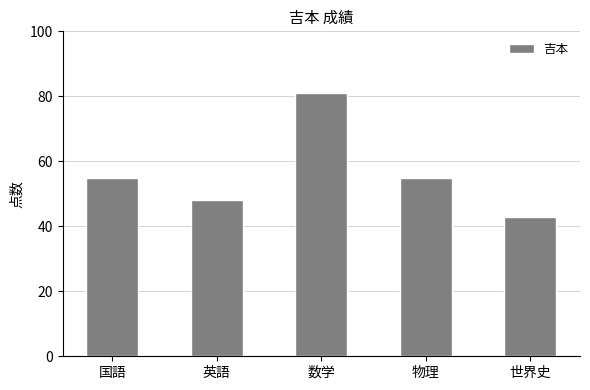

Approximately how many times larger is the value at 数学 compared to 国語?

1.5